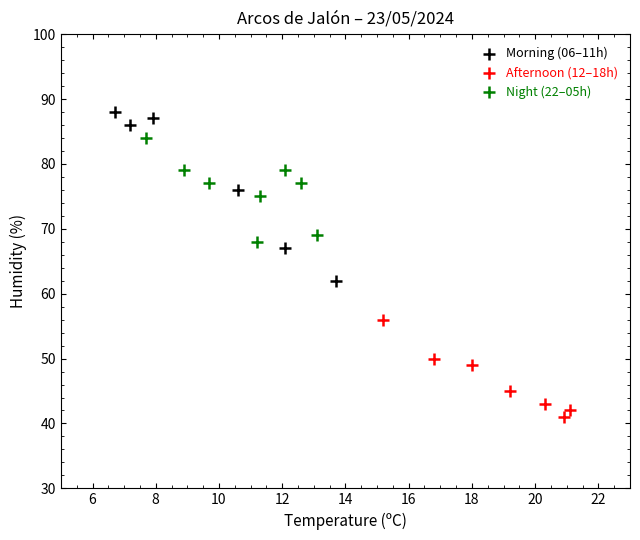

Which series has the widest spread of Y values?

Morning (06–11h)